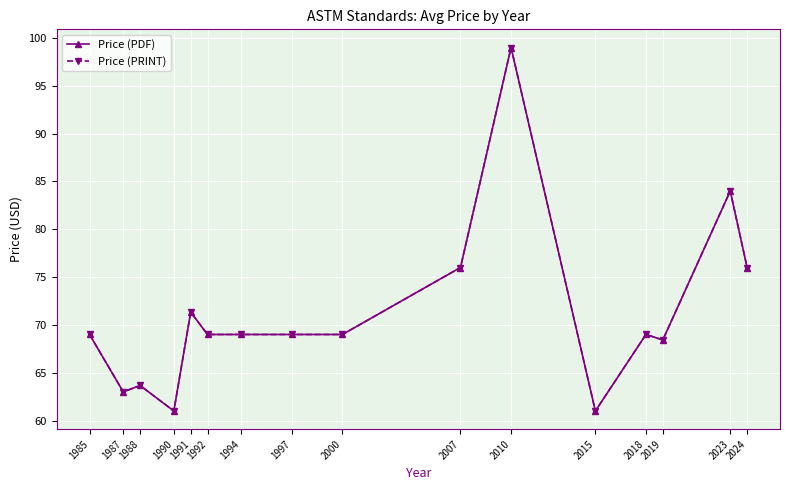

Does the chart have visible grid lines?

Yes